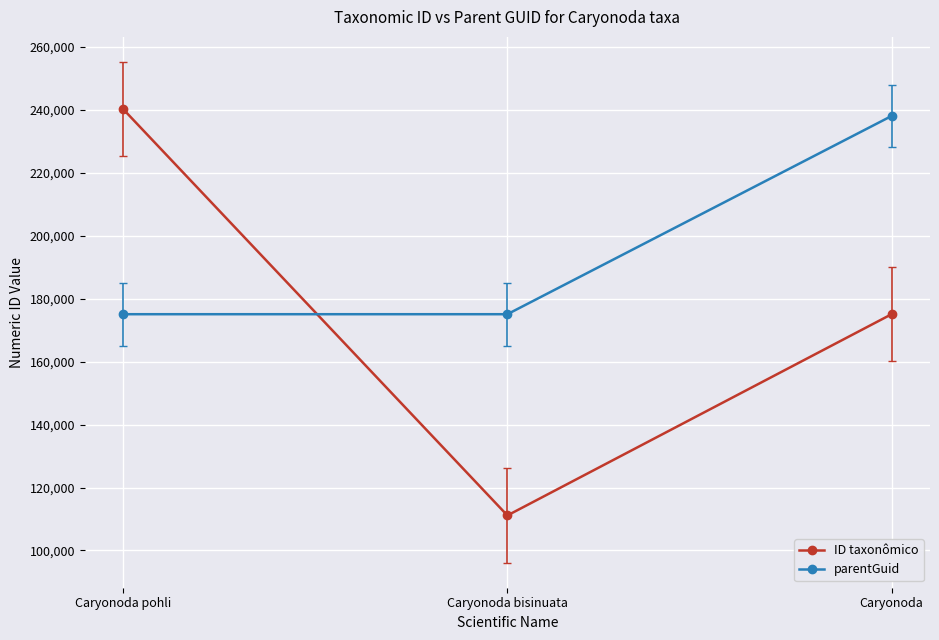

Rank the series by their average value, from lowest to highest.

ID taxonômico, parentGuid